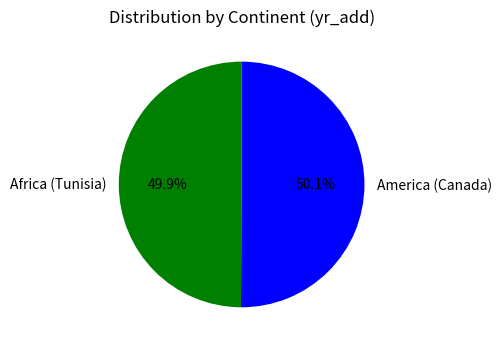

Is it true that America (Canada) is 50% of the pie?

True